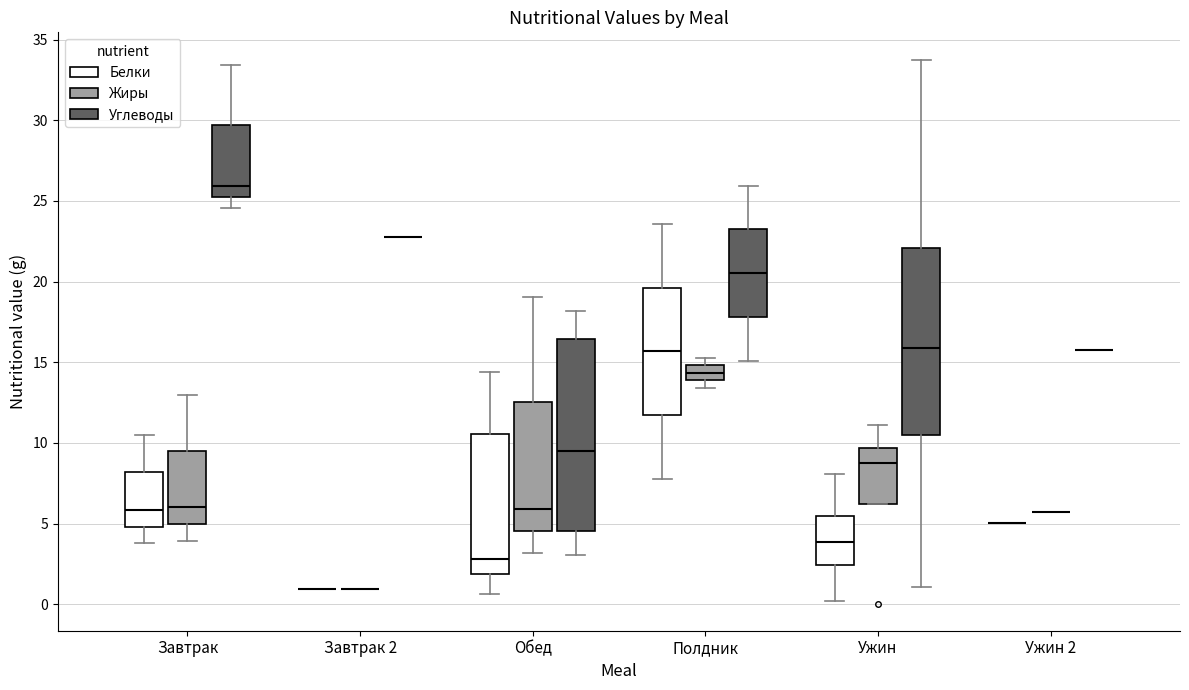

Where does the median line of the box for Полдник (Жиры) sit on the y-axis? The values are not printed on the chart, so give them approximately, as read against the axis.

14.5